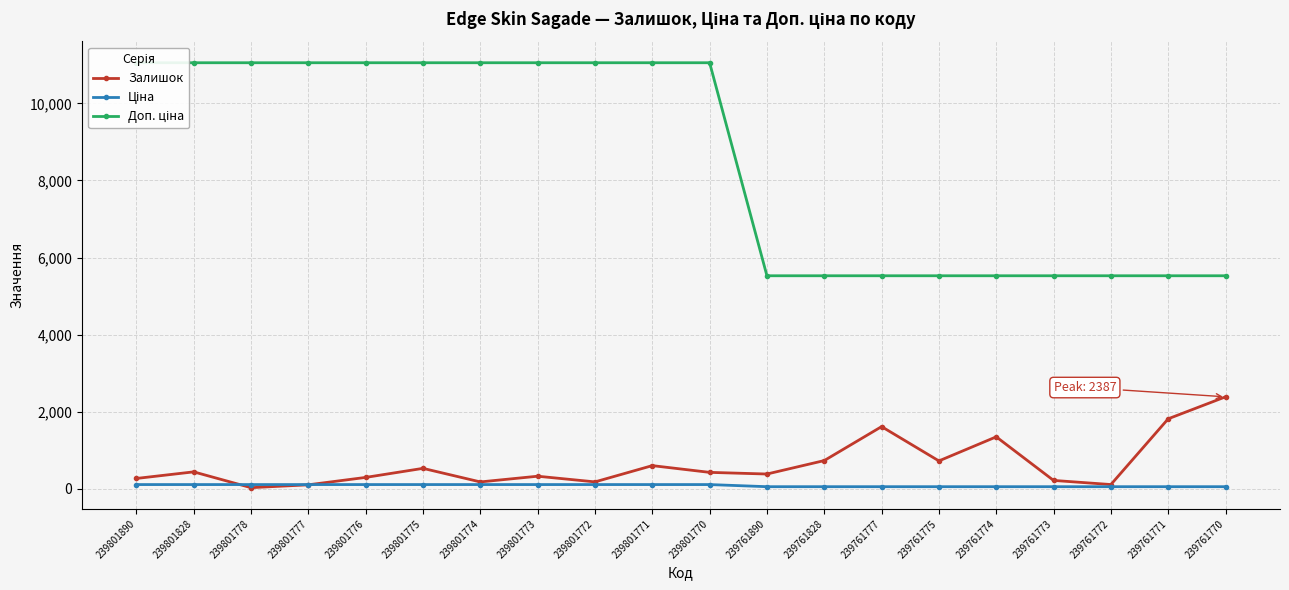

What is the value of the Залишок point at the 10th from the left?

602.0